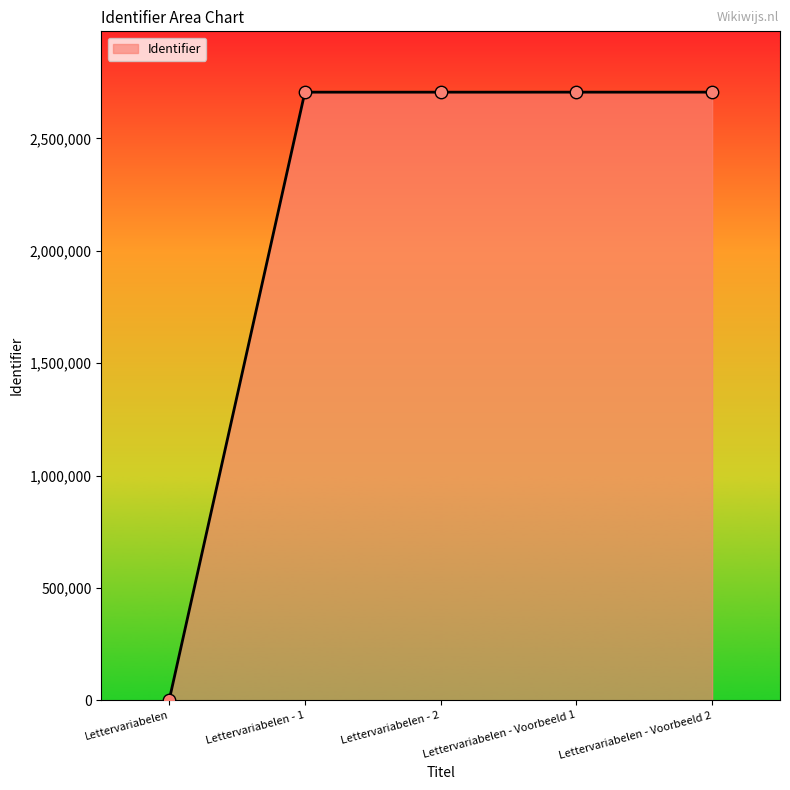

Approximately how many times larger is the value at Lettervariabelen - 2 compared to Lettervariabelen - Voorbeeld 2?

1.0